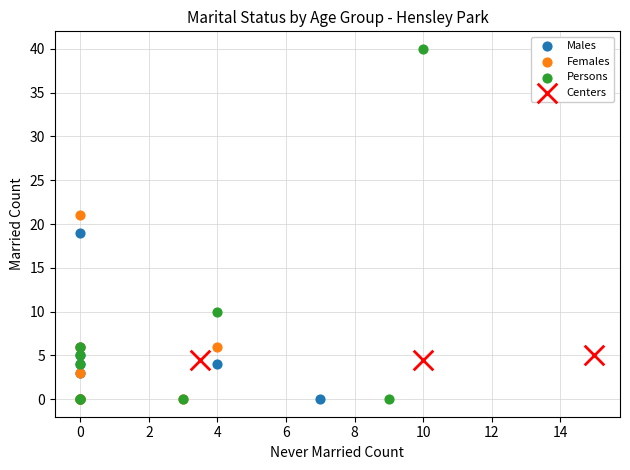

Which series has the widest spread of Y values?

Persons